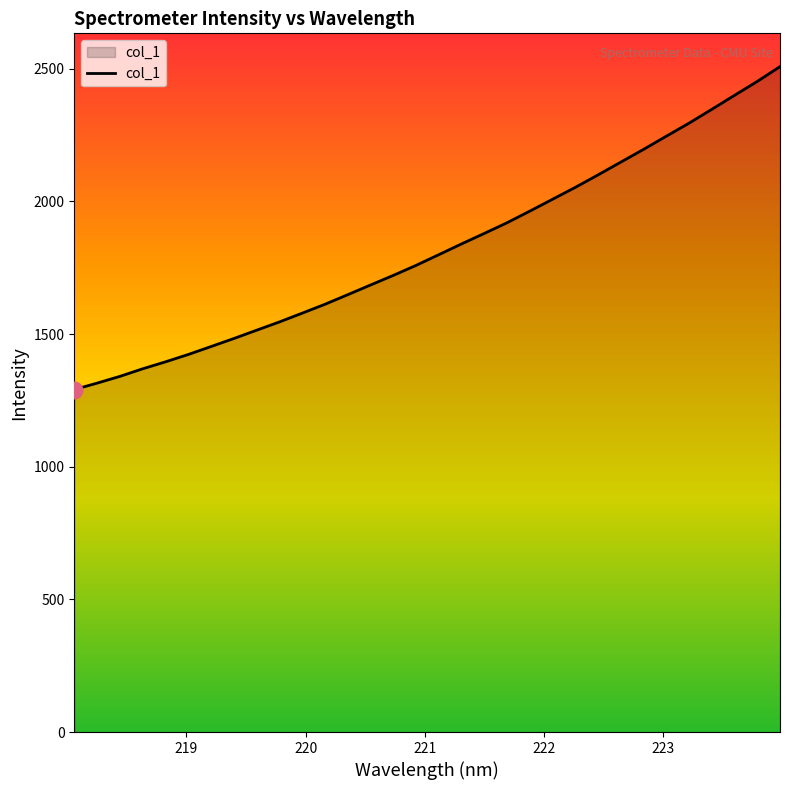

What is the greatest value displayed?

2508.0